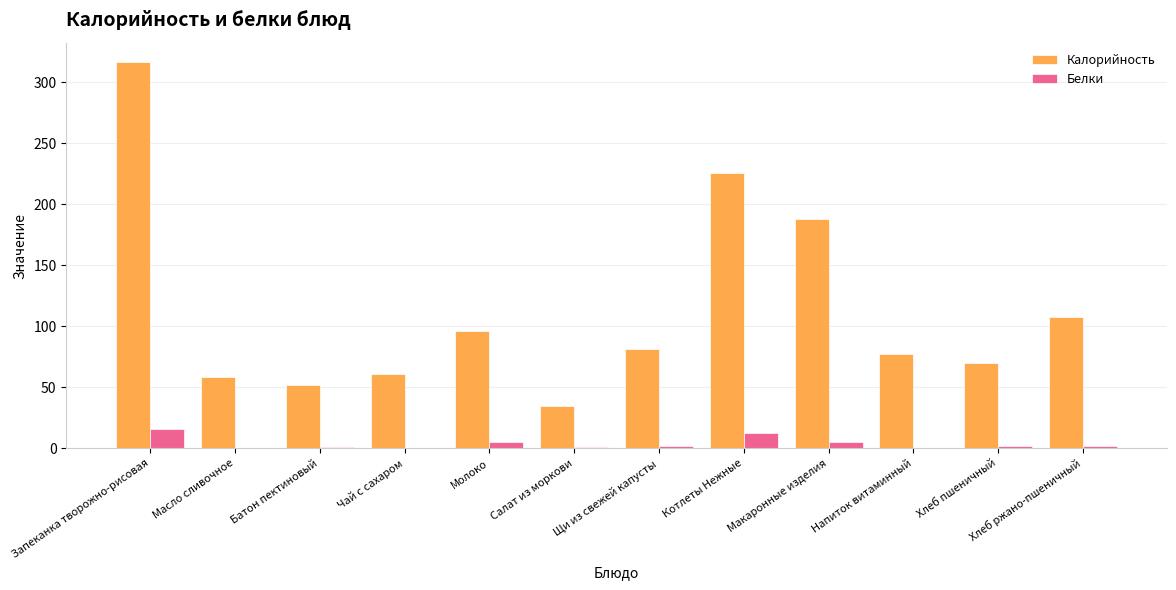

How many series are shown in this chart?

2